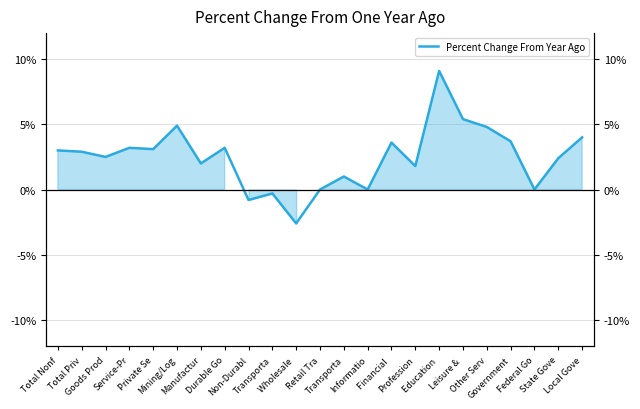

Which label corresponds to the smallest value in the chart?

Wholesale 